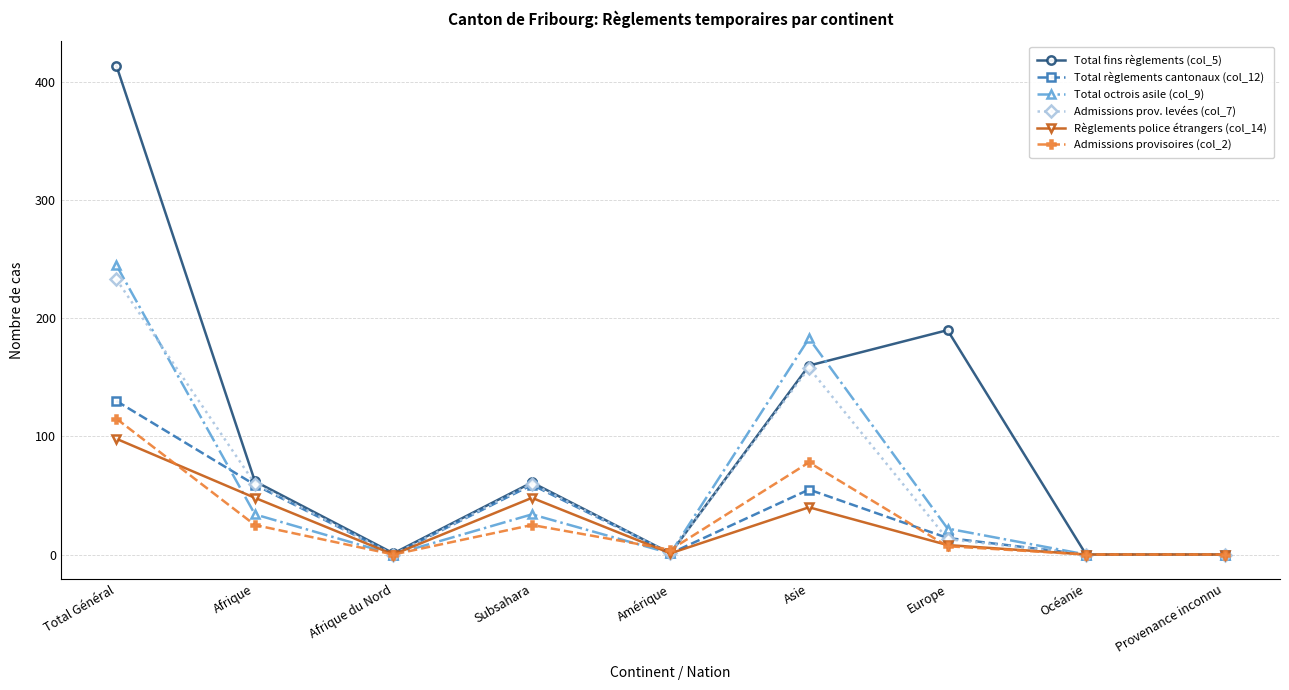

What is the spread (max minus min) of values at Total Général?

316